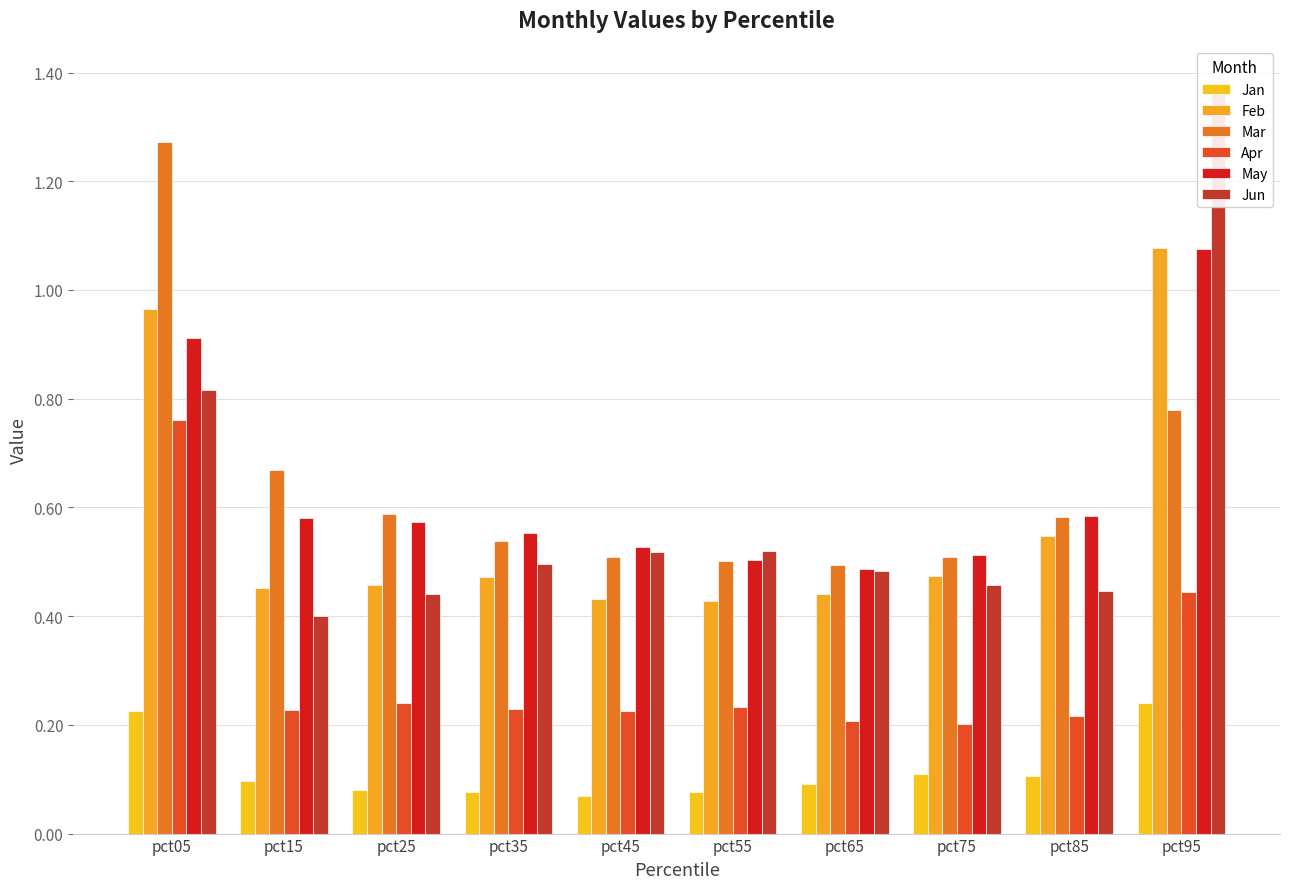

The value of Feb at pct65 is 0.2. True or false?

False